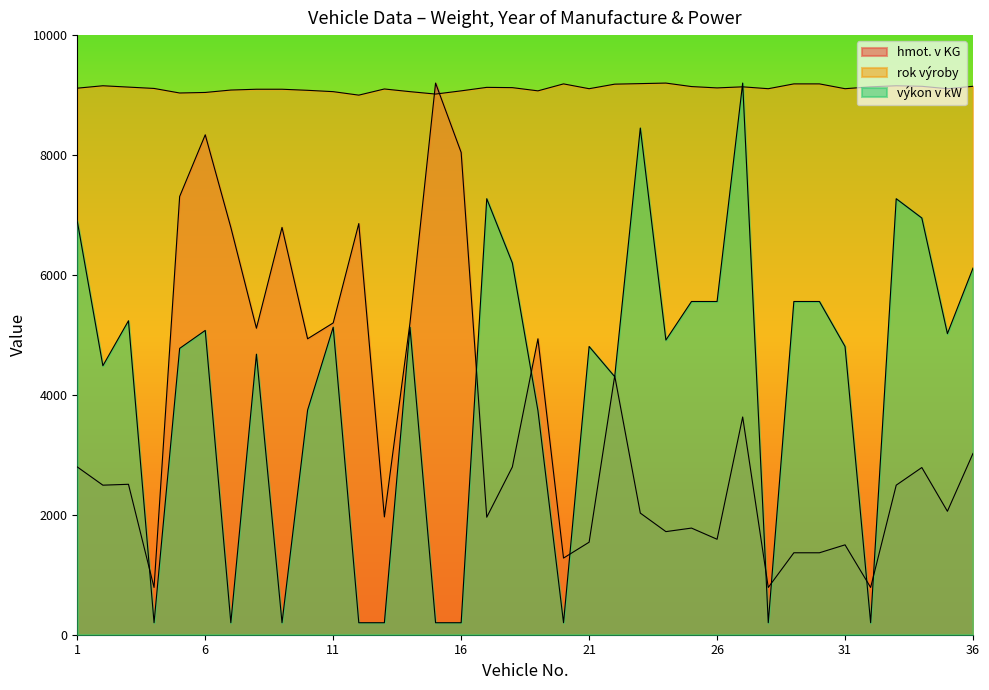

Rank the series by their maximum value, from lowest to highest.

hmot. v KG, rok výroby, výkon v kW